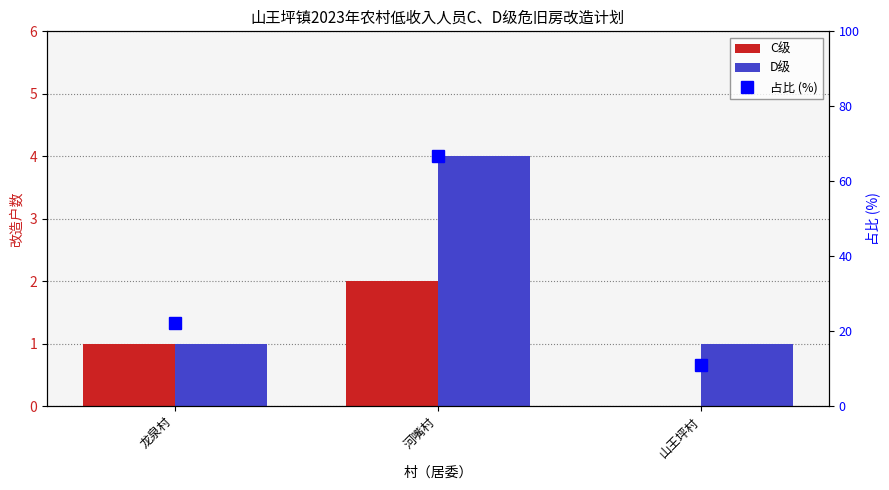

What is the average value of the D级 series?

2.0